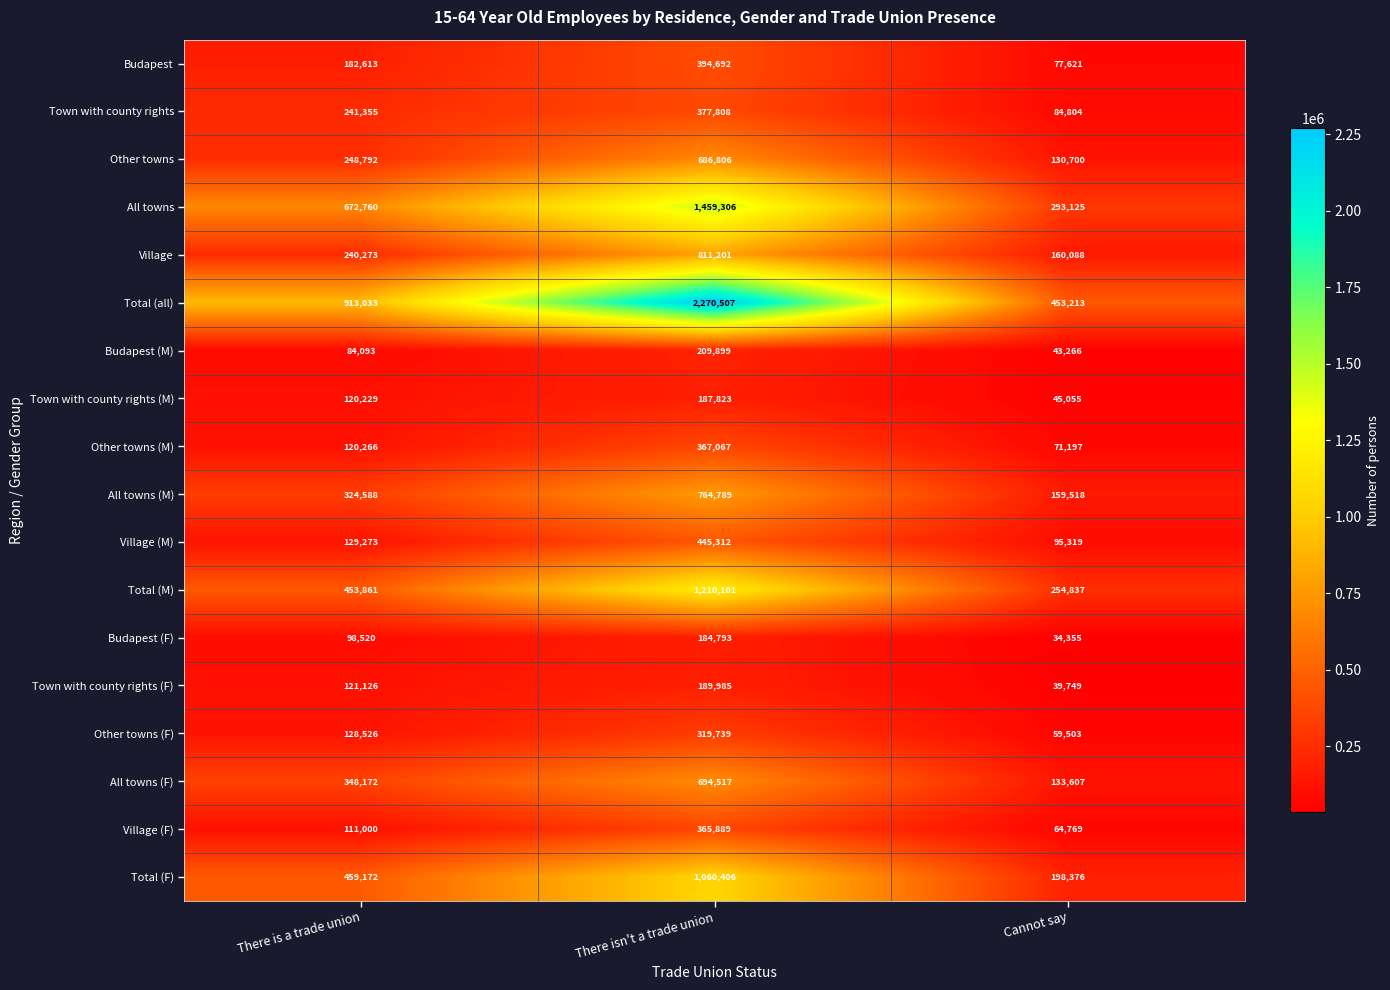

What is the greatest value displayed?

2270507